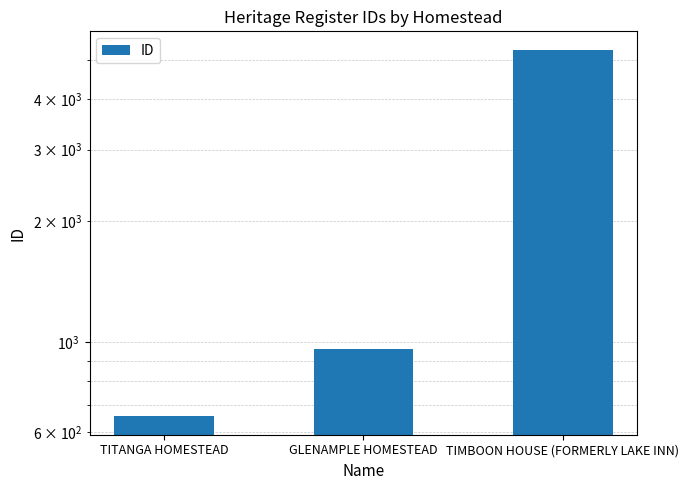

What position from the left is TIMBOON HOUSE (FORMERLY LAKE INN)?

3